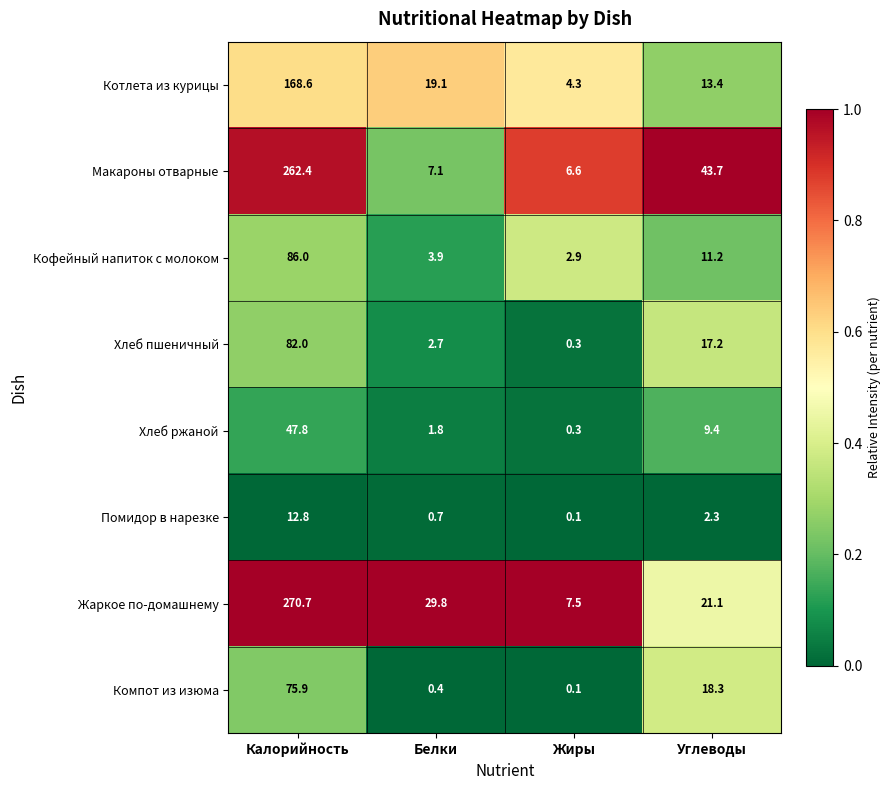

What is the spread (max minus min) of values at Калорийность?

257.9